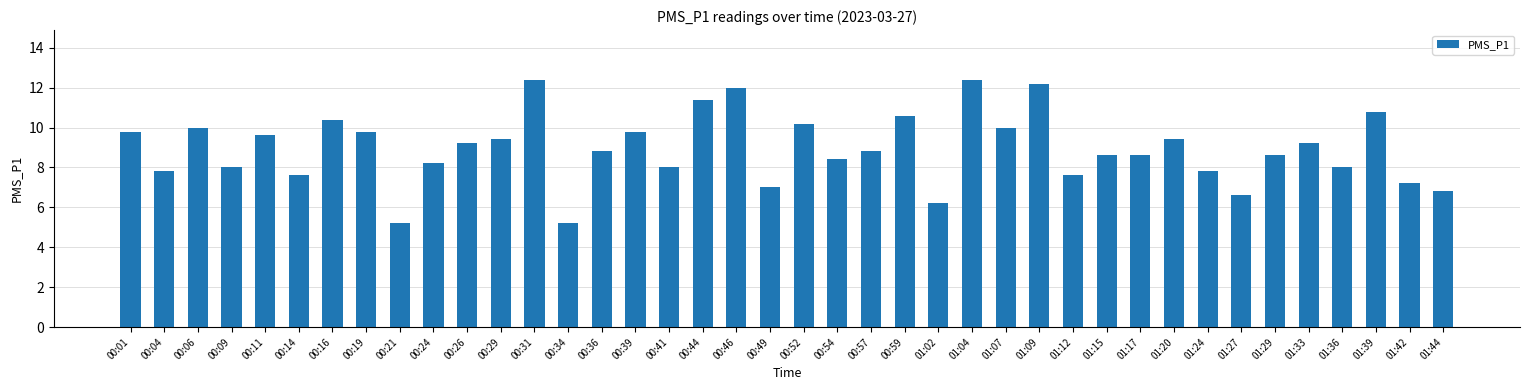

What is the maximum value shown in the chart?

12.4